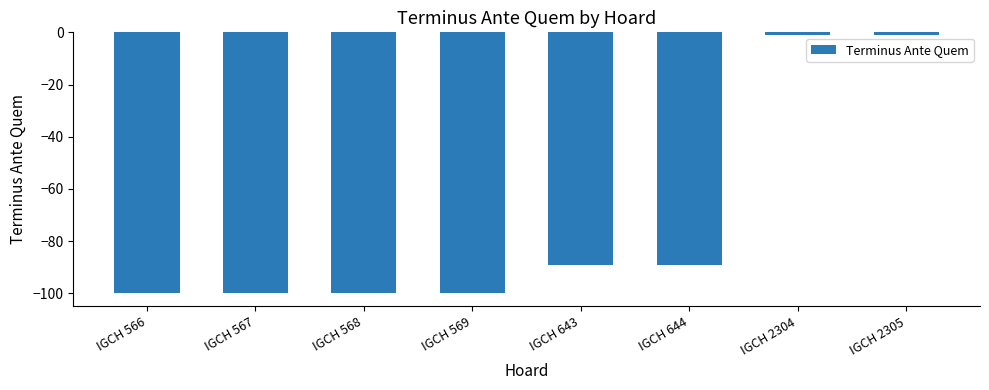

Is it true that the value at IGCH 566 is -100?

True